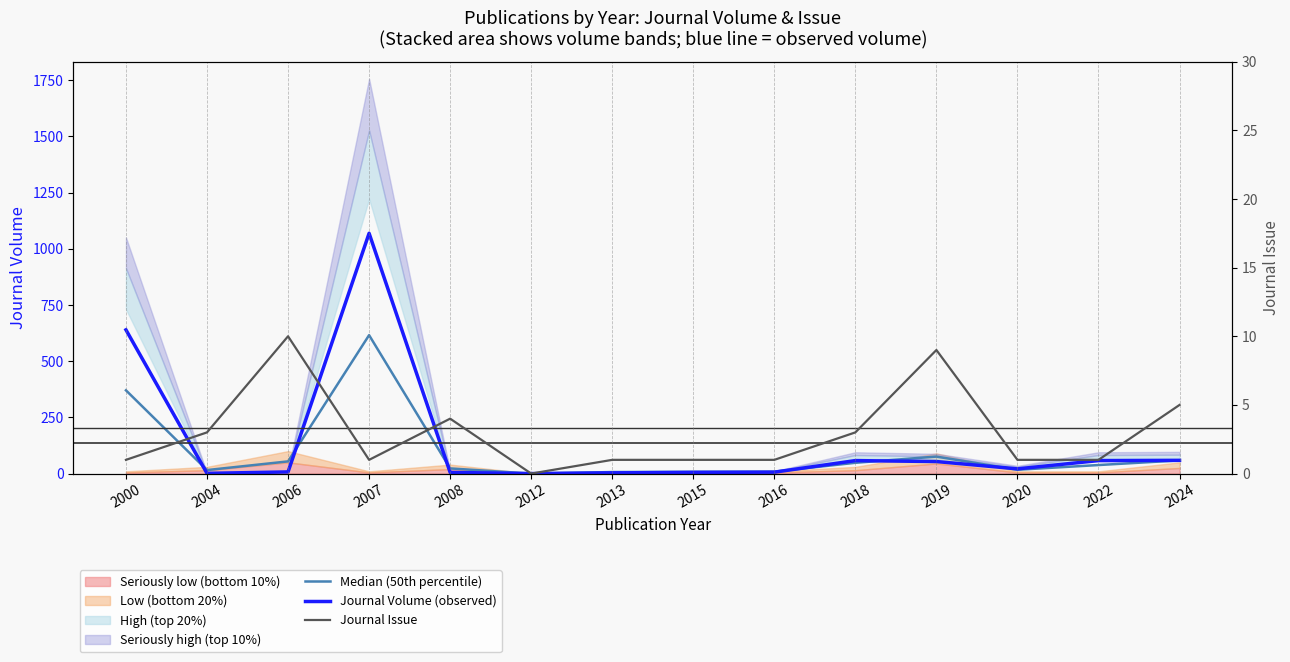

What is the difference between the Journal Issue values at 2008 and 2019?

5.0